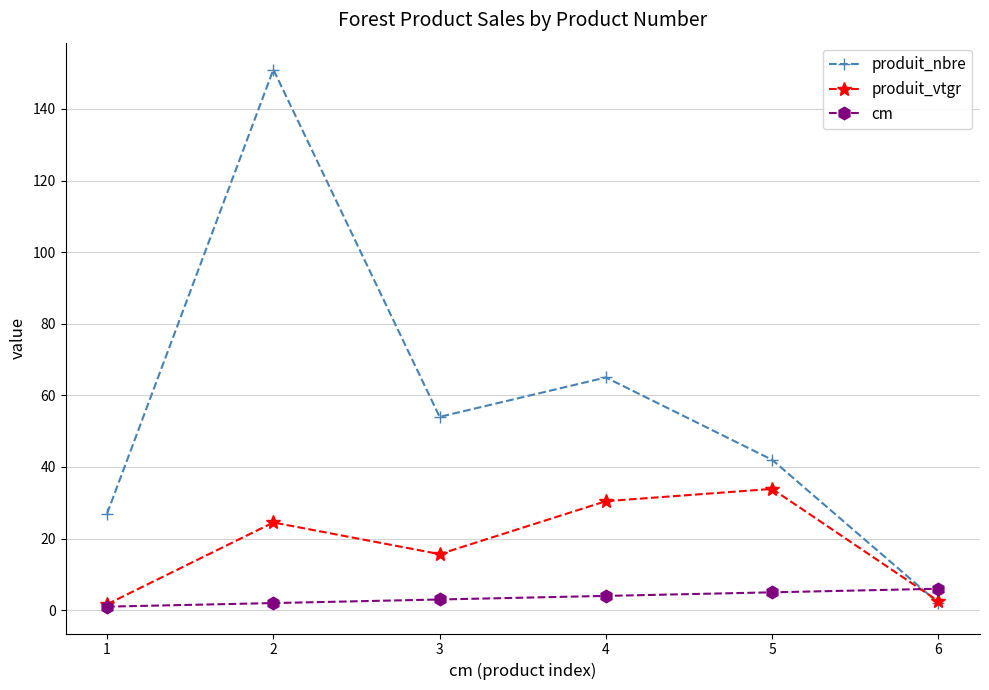

What is the difference between the cm values at 2 and 3?

1.0